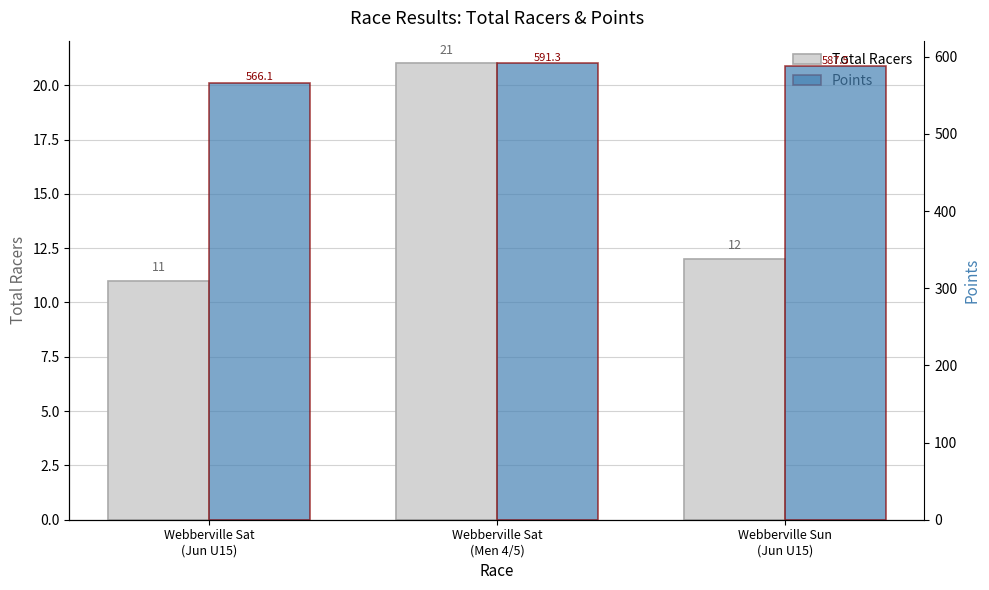

Where does the Total Racers series first go above 12?

Webberville Sat
(Men 4/5)